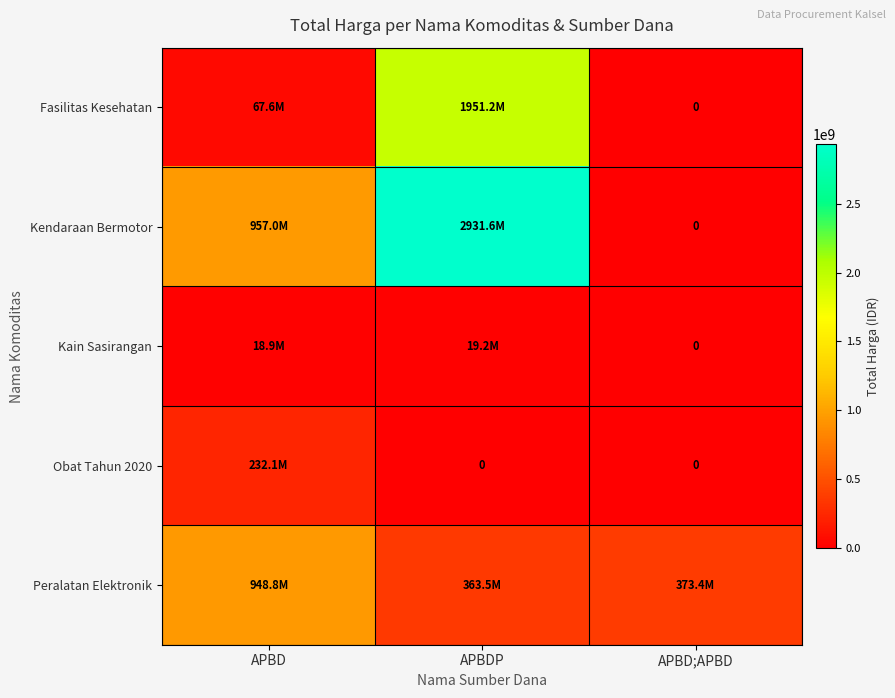

What is the difference between the Peralatan Elektronik values at APBDP and APBD?

585312200